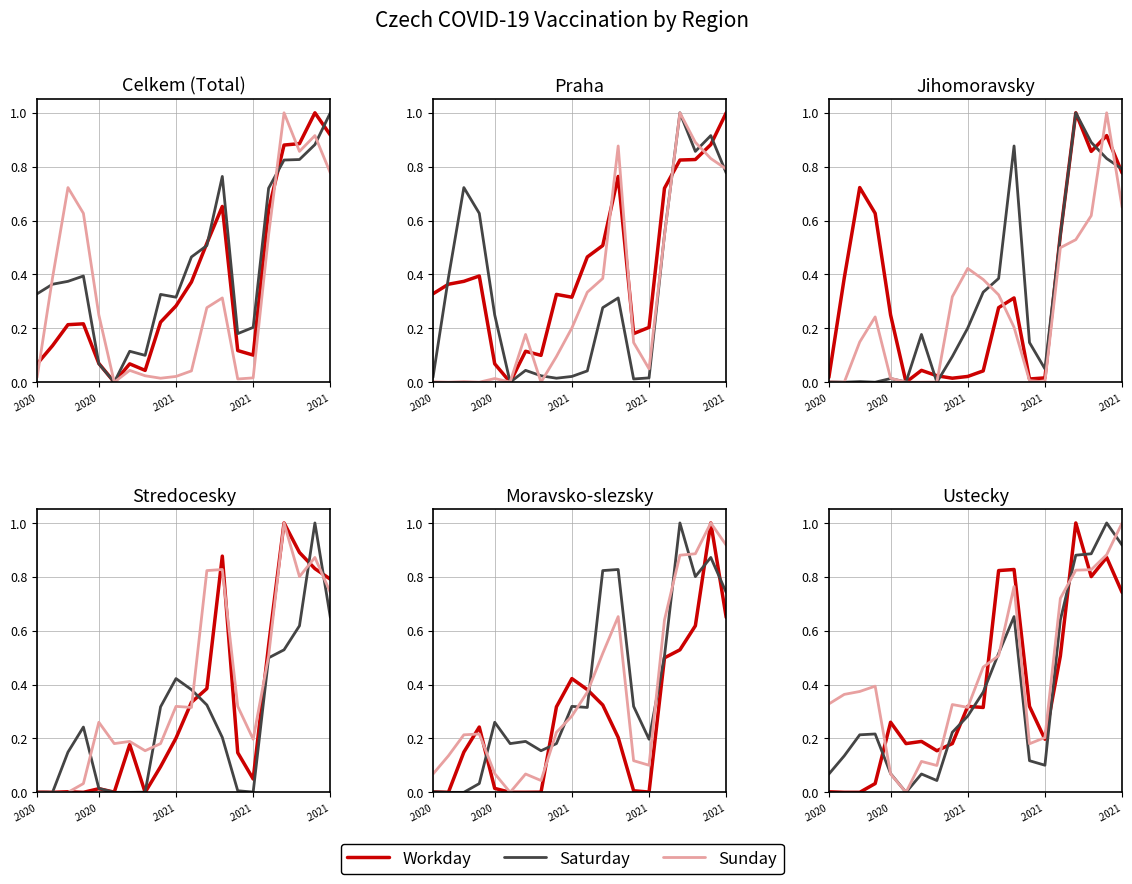

At which category is the sum across all series the highest?

18